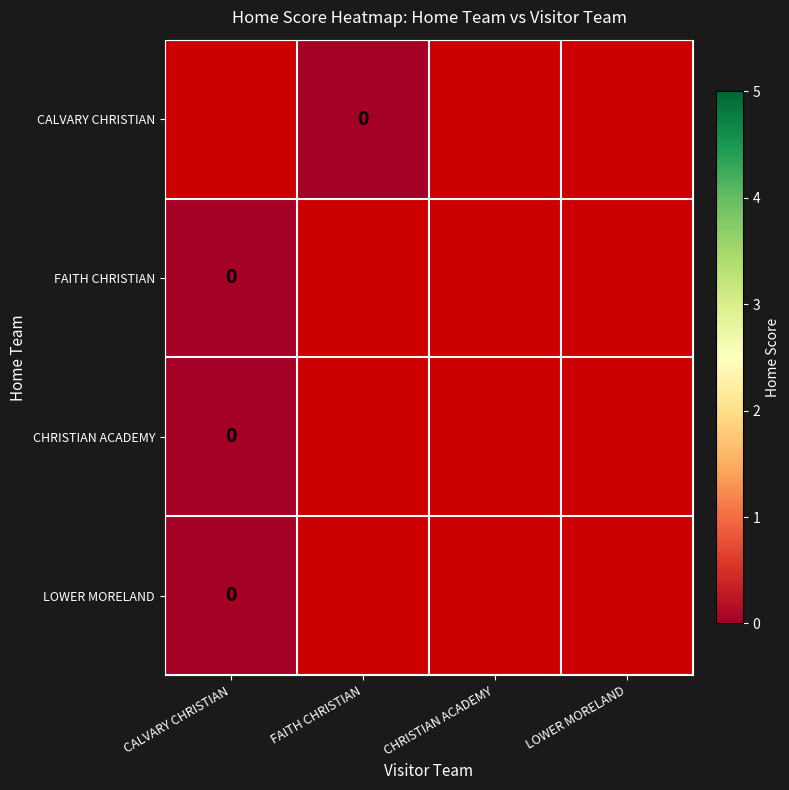

At which label does LOWER MORELAND reach its minimum?

CALVARY CHRISTIAN